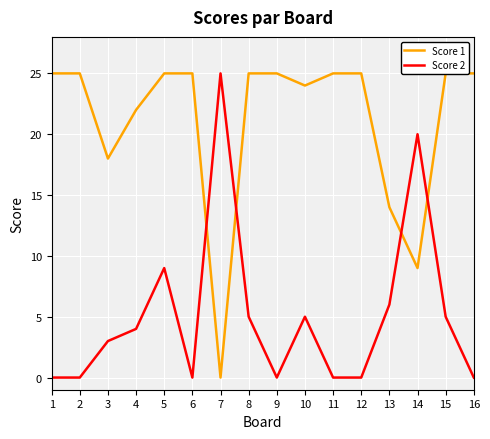

Where is the first local minimum for Score 2?

6